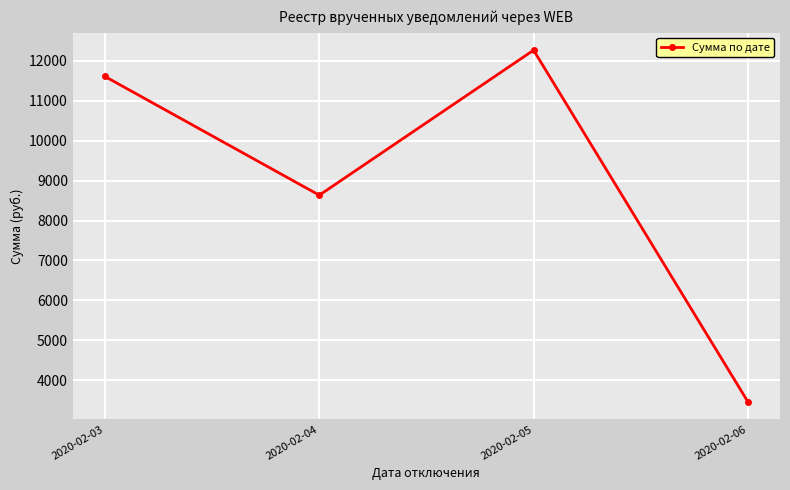

Reading left to right, extract all data points from this chart.

11608.9	8634.3	12268.2	3458.9